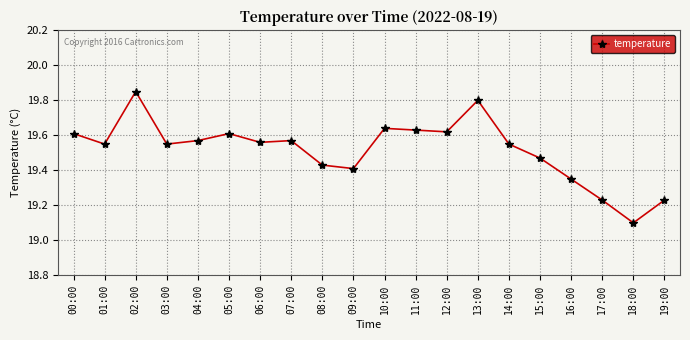

Where is the first local minimum?

01:00